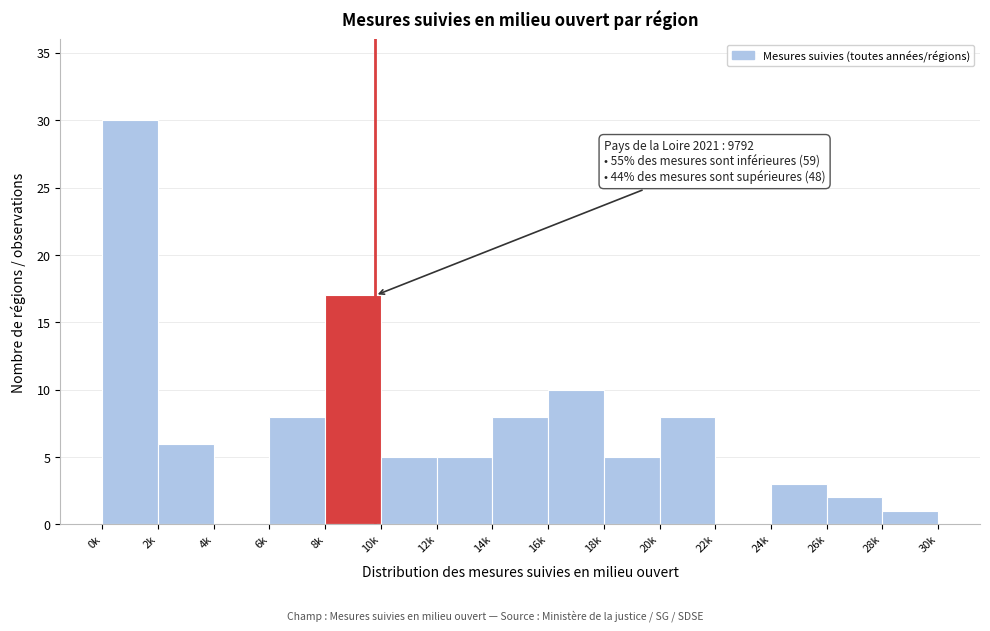

Reading left to right, transcribe all the data shown in this chart.

0k=30	2k=6	4k=0	6k=8	8k=17	10k=5	12k=5	14k=8	16k=10	18k=5	20k=8	22k=0	24k=3	26k=2	28k=1